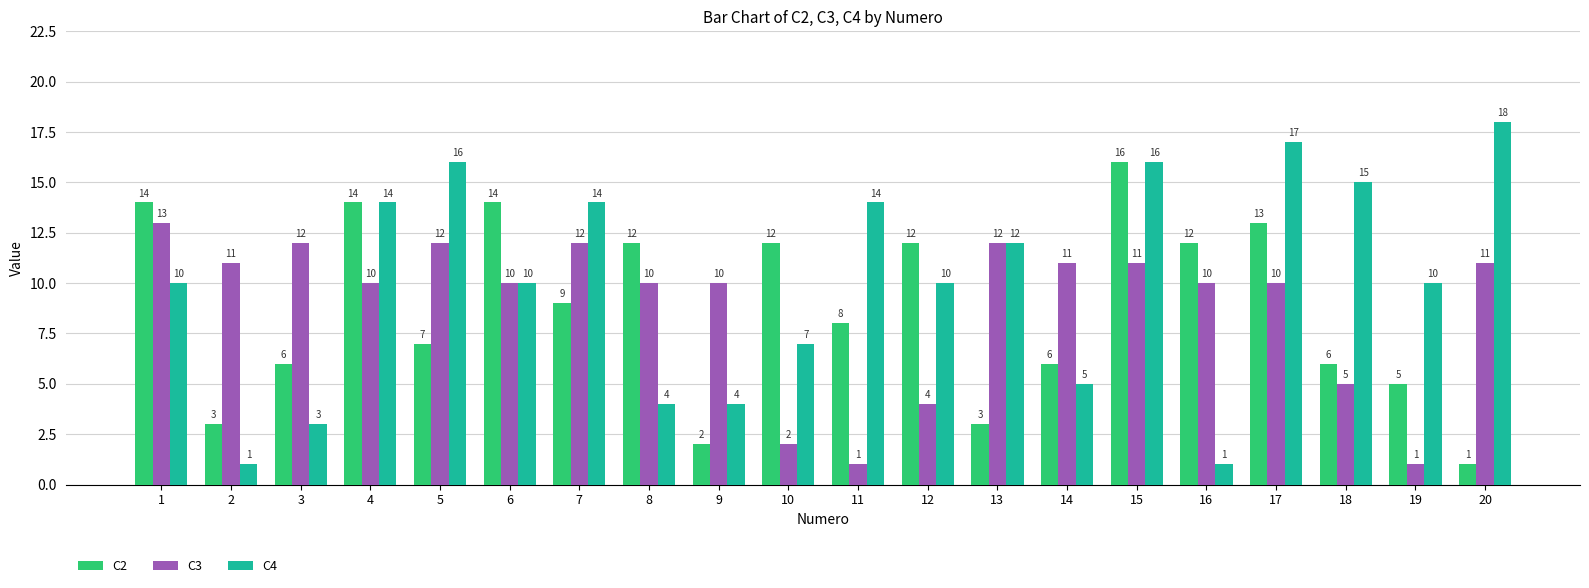

What is the value of the C2 bar at the 19th from the left?

5